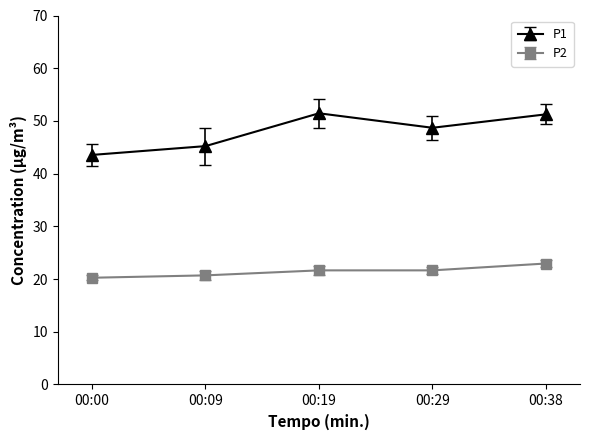

The P1 series shows 69.9 at 00:38. True or false?

False